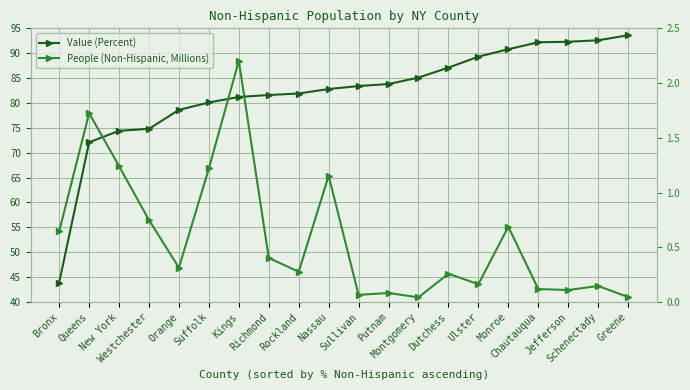

True or false: Value (Percent) and People (Non-Hispanic, Millions) cross at least once.

False